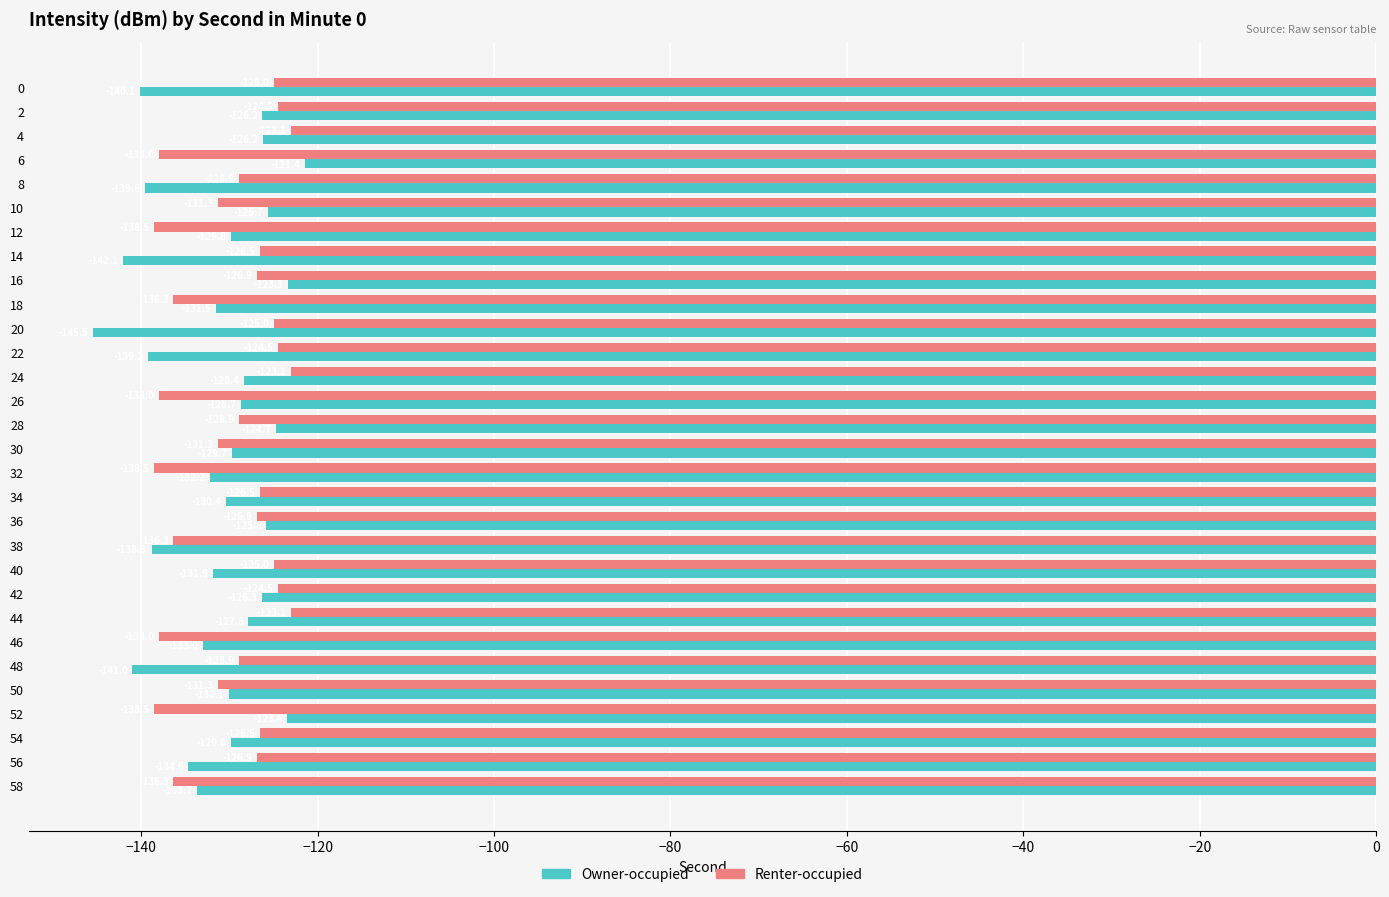

At 28, list the series in order from smallest to largest.

Renter-occupied, Owner-occupied